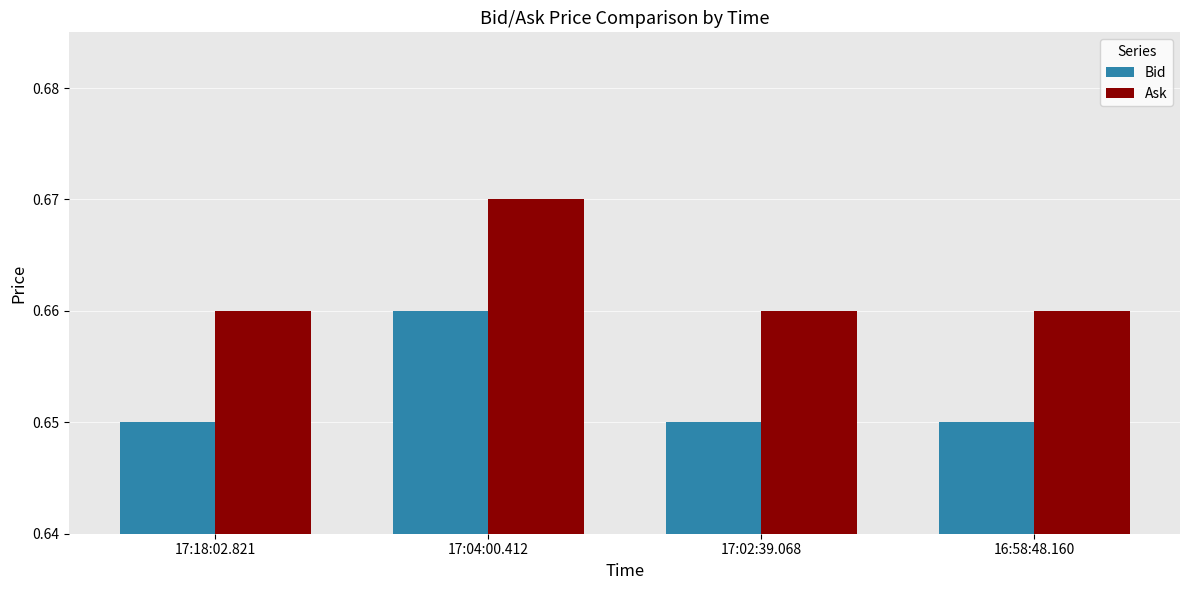

At which category is the sum across all series the highest?

17:04:00.412